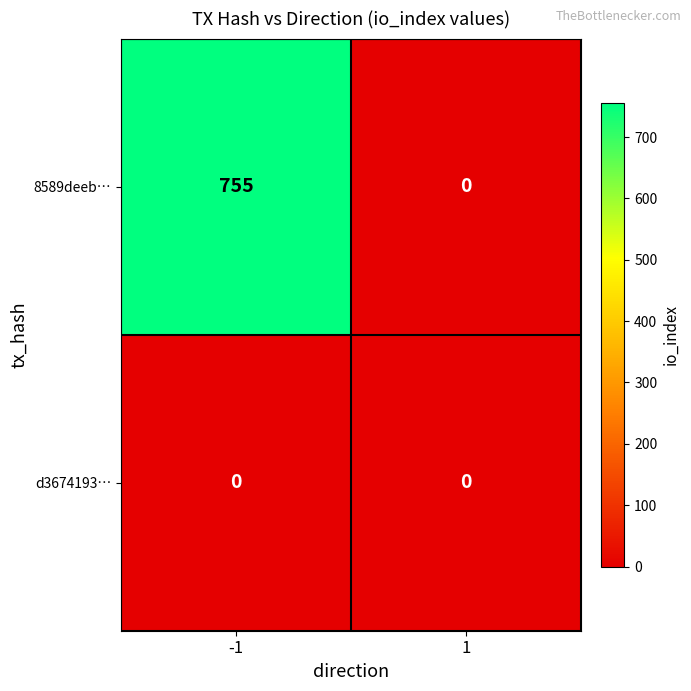

How many data points does each series have?

2